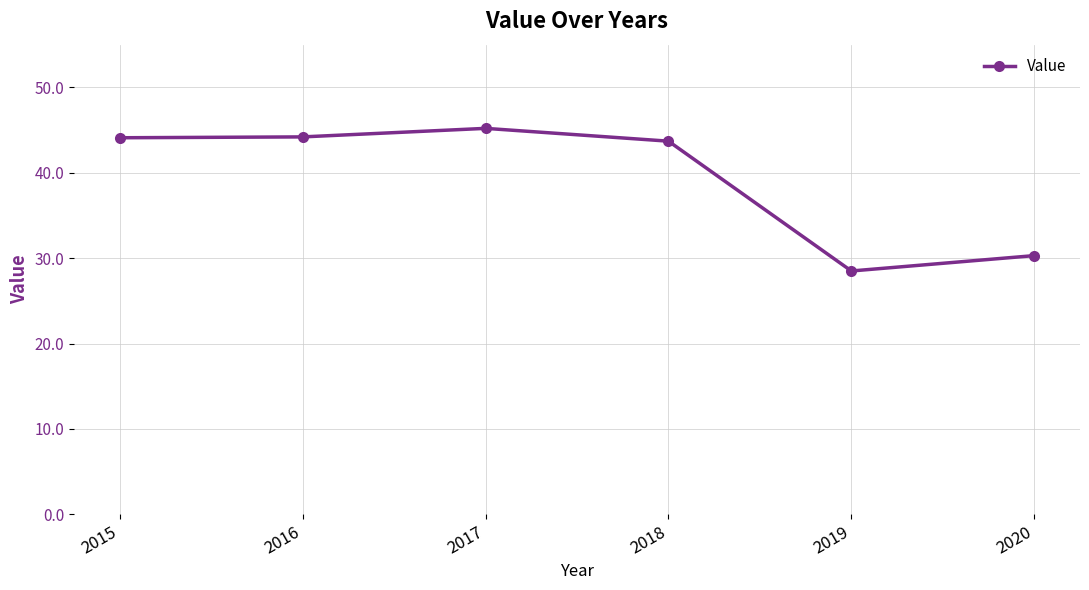

What is the difference between the maximum and second lowest values?

14.9